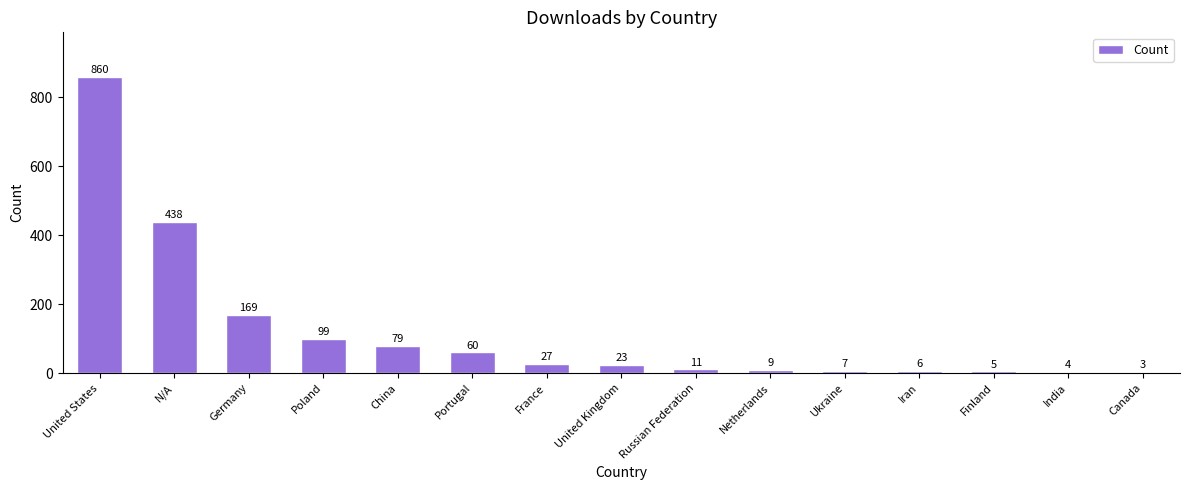

What is the minimum value shown in the chart?

3